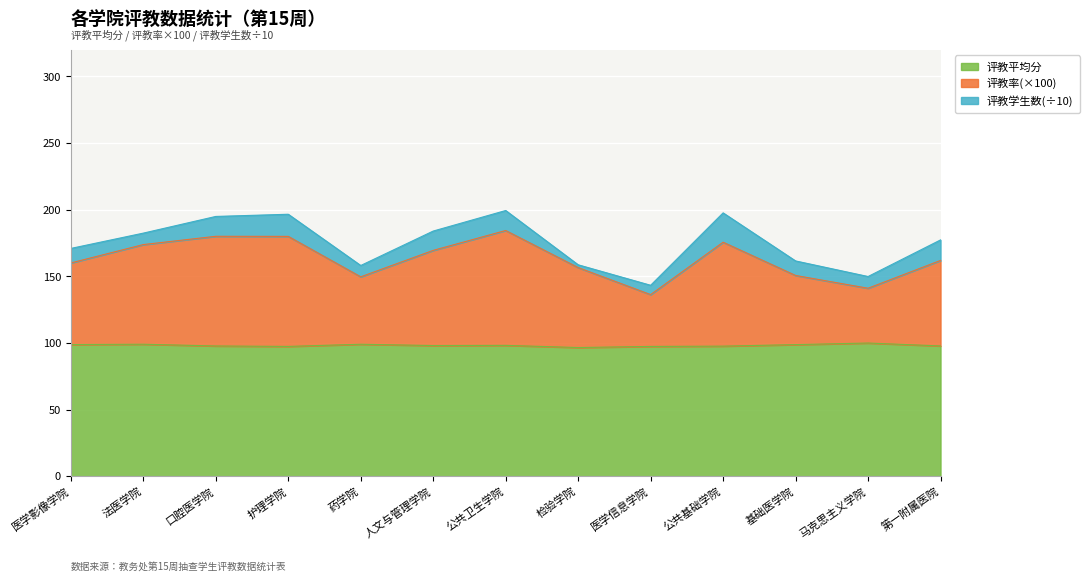

True or false: 评教率(×100) and 评教平均分 intersect in this chart.

False